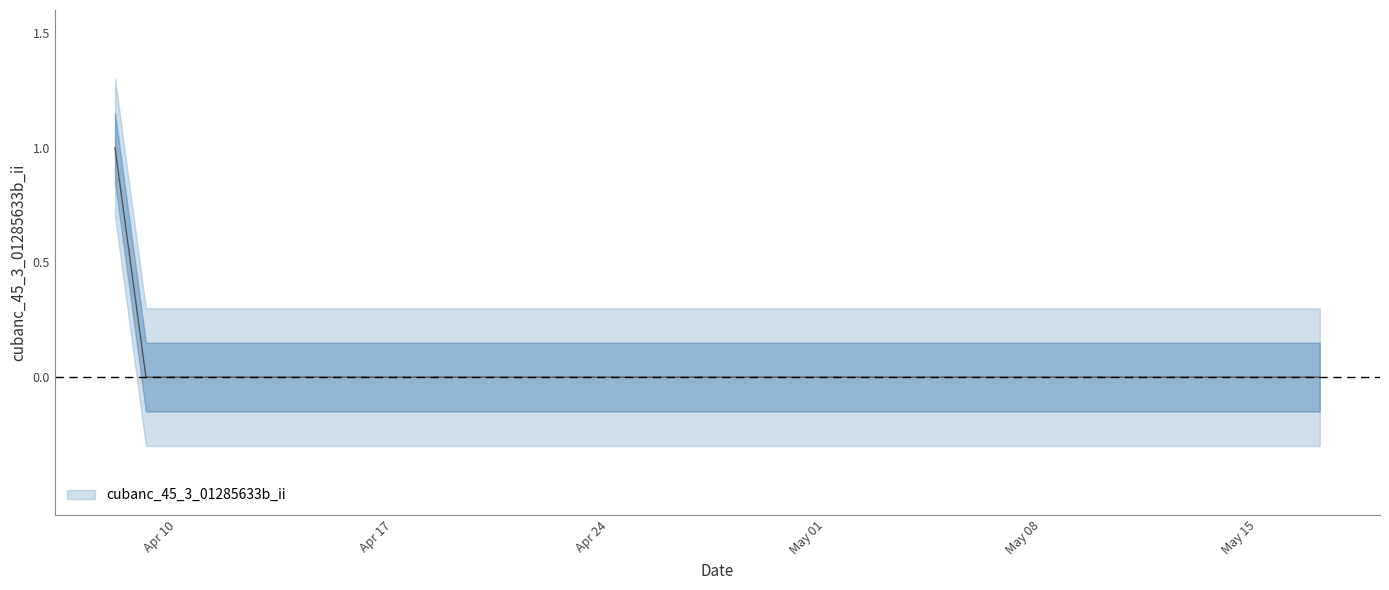

Is this an area chart (filled region under the line)?

No